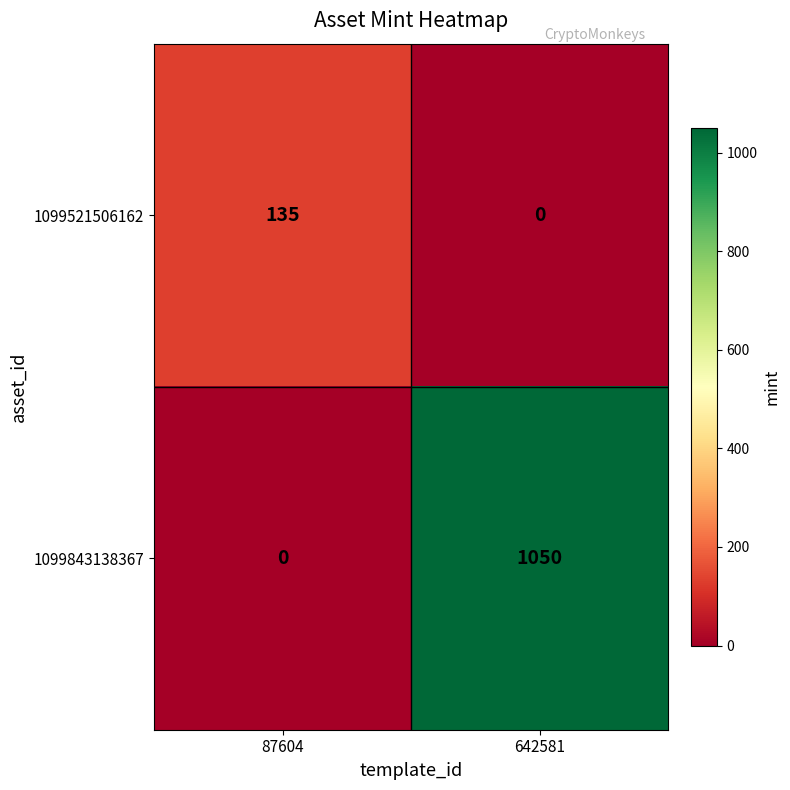

What is the difference between the 1099843138367 values at 642581 and 87604?

1050